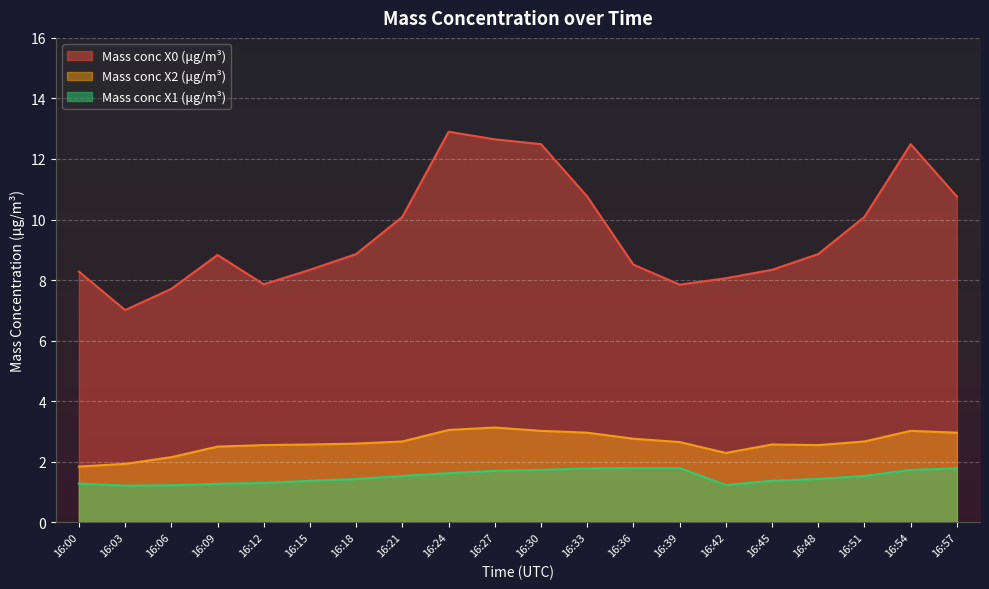

At which category does the chart reach its minimum across all series?

16:03